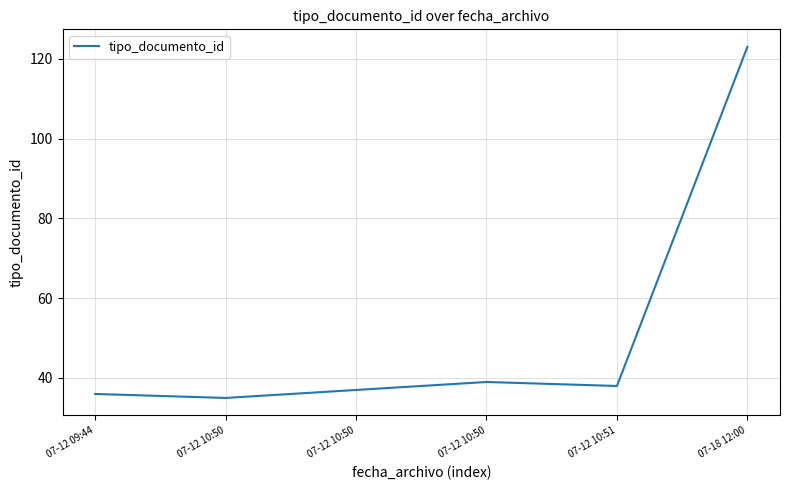

What is the label of the 1st point from the right?

07-18 12:00